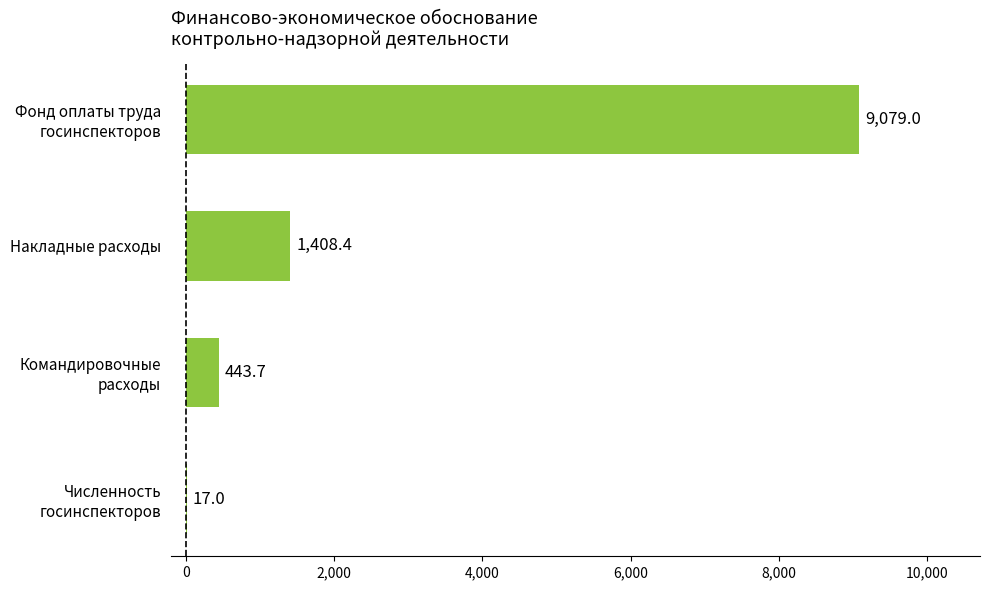

What is the maximum value shown in the chart?

9079.0